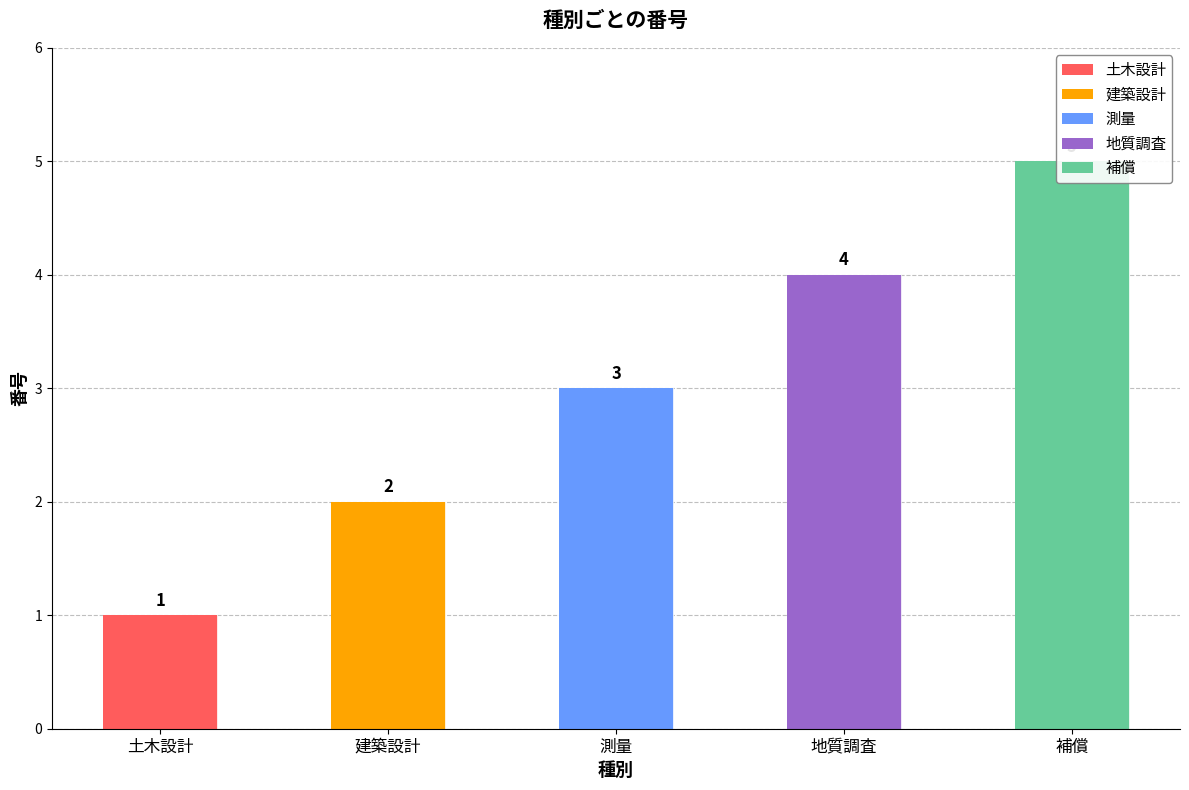

List the labels in order of value, smallest first.

土木設計, 建築設計, 測量, 地質調査, 補償